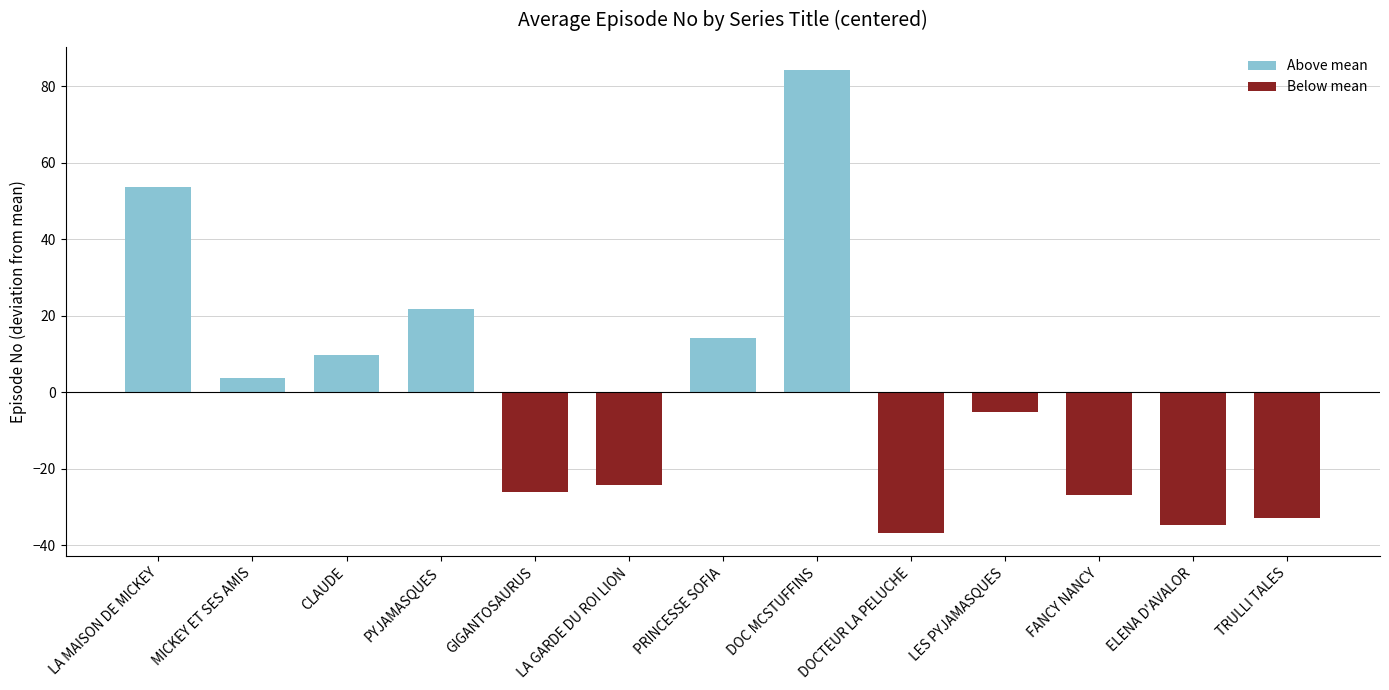

What is the minimum value shown in the chart?

-36.8